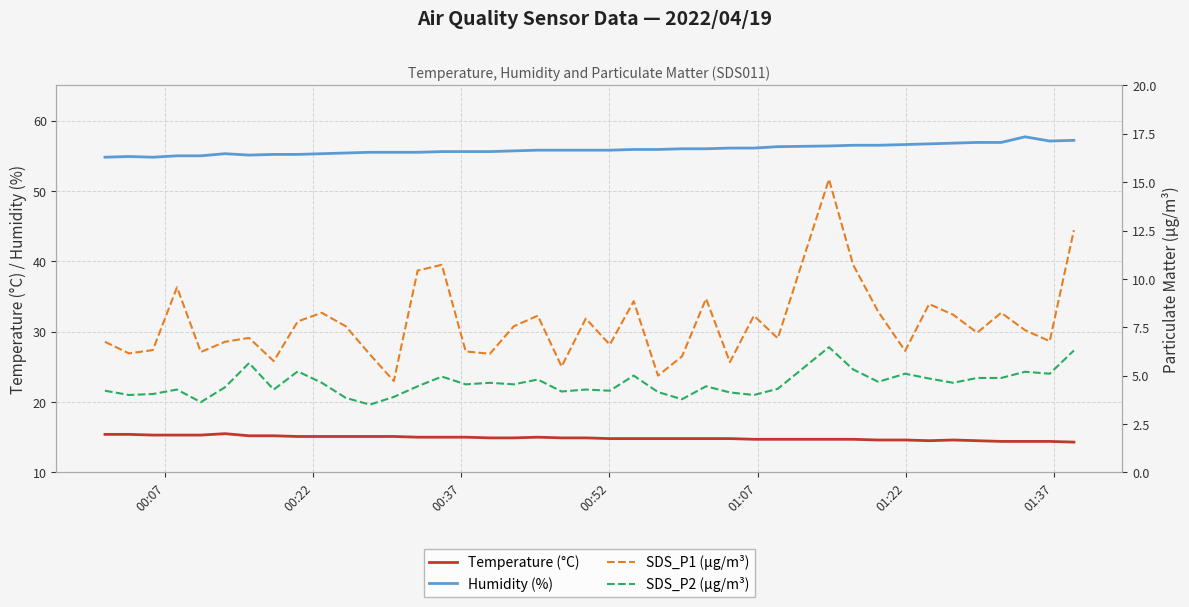

What is the minimum value for Temperature (°C)?

14.3